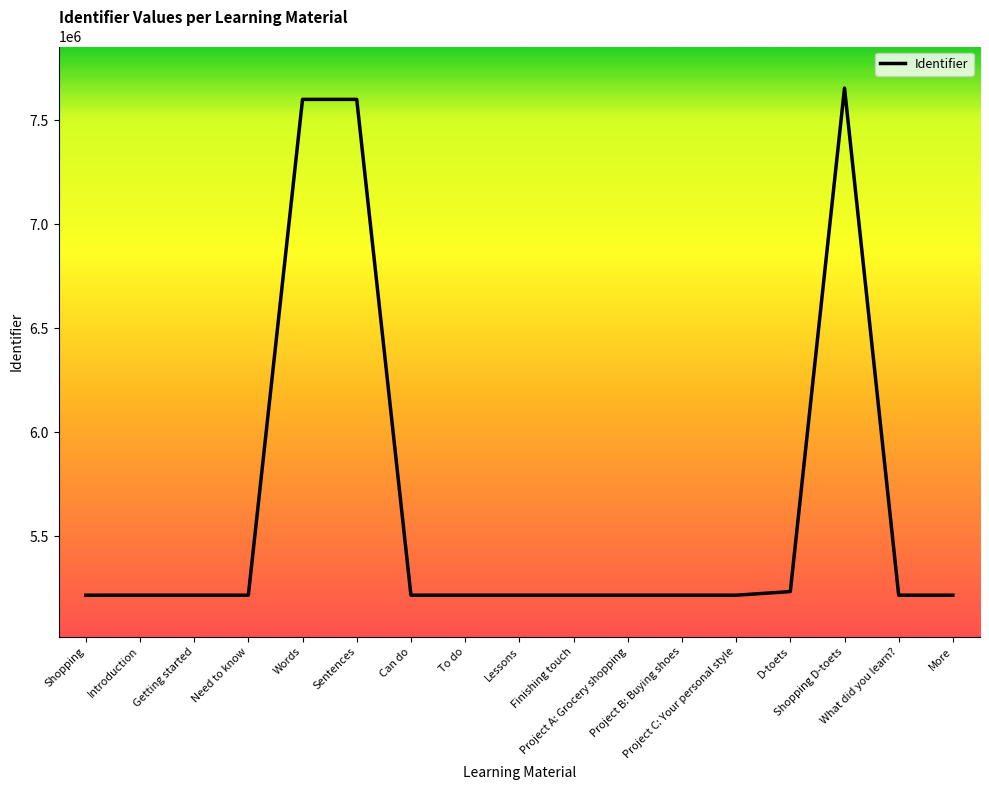

What is the greatest value displayed?

7655011